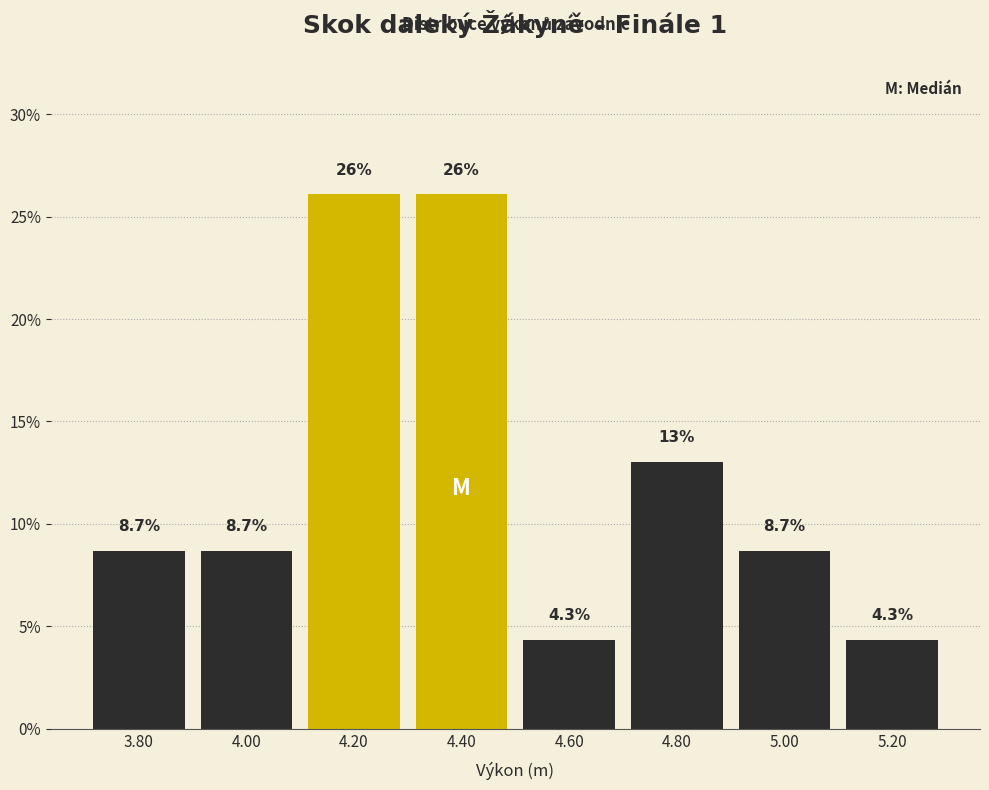

Reading left to right, what are all the values shown in this chart?

3.80=8.7	4.00=8.7	4.20=26.1	4.40=26.1	4.60=4.3	4.80=13.0	5.00=8.7	5.20=4.3